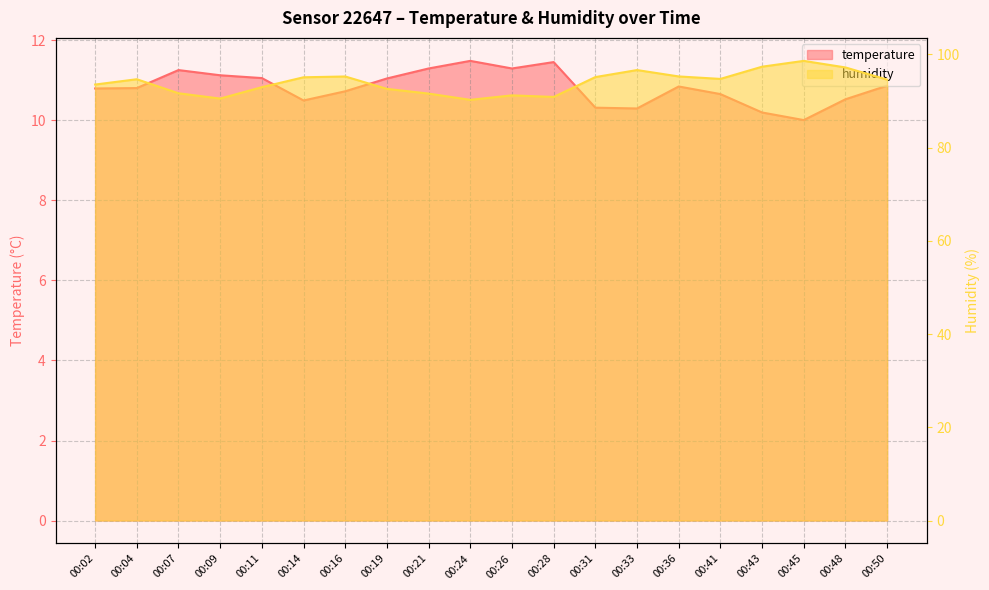

What is the lowest value of the temperature series?

10.0